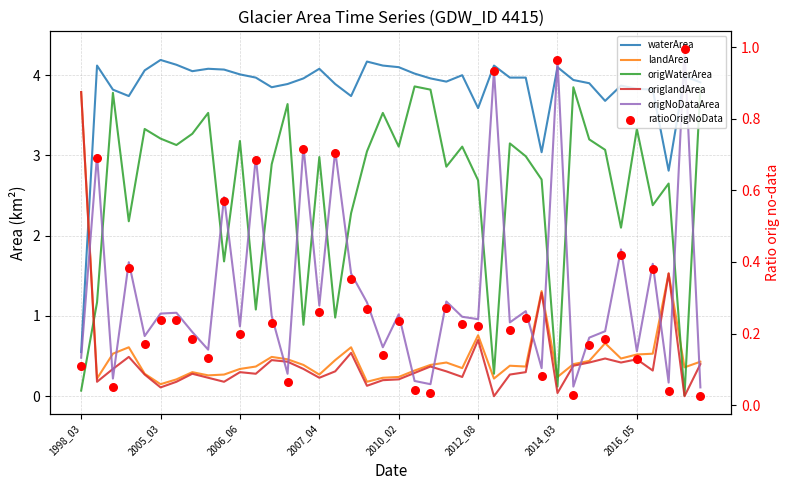

Is the value of landArea at 2010_02 greater than the value of ratioOrigNoData at 12?

Yes